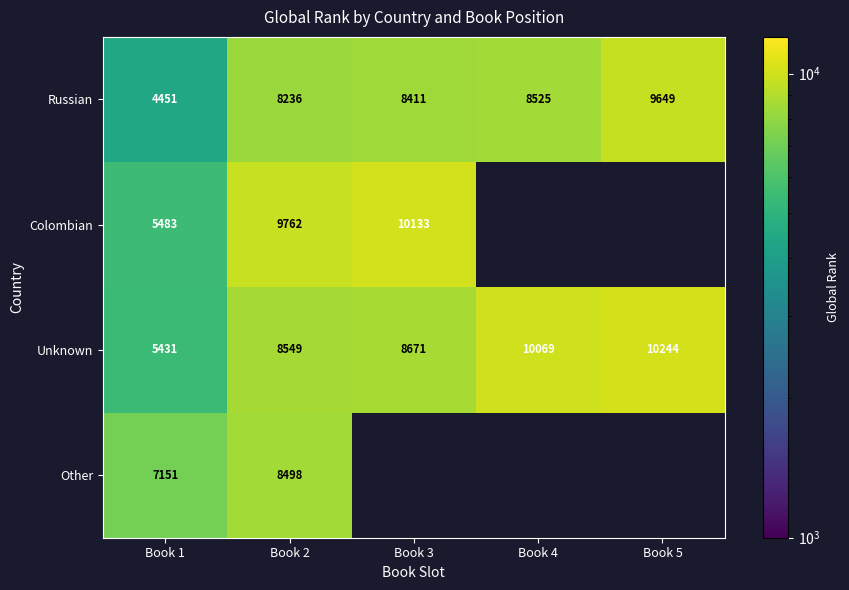

What is the sum of all Unknown values?

42964